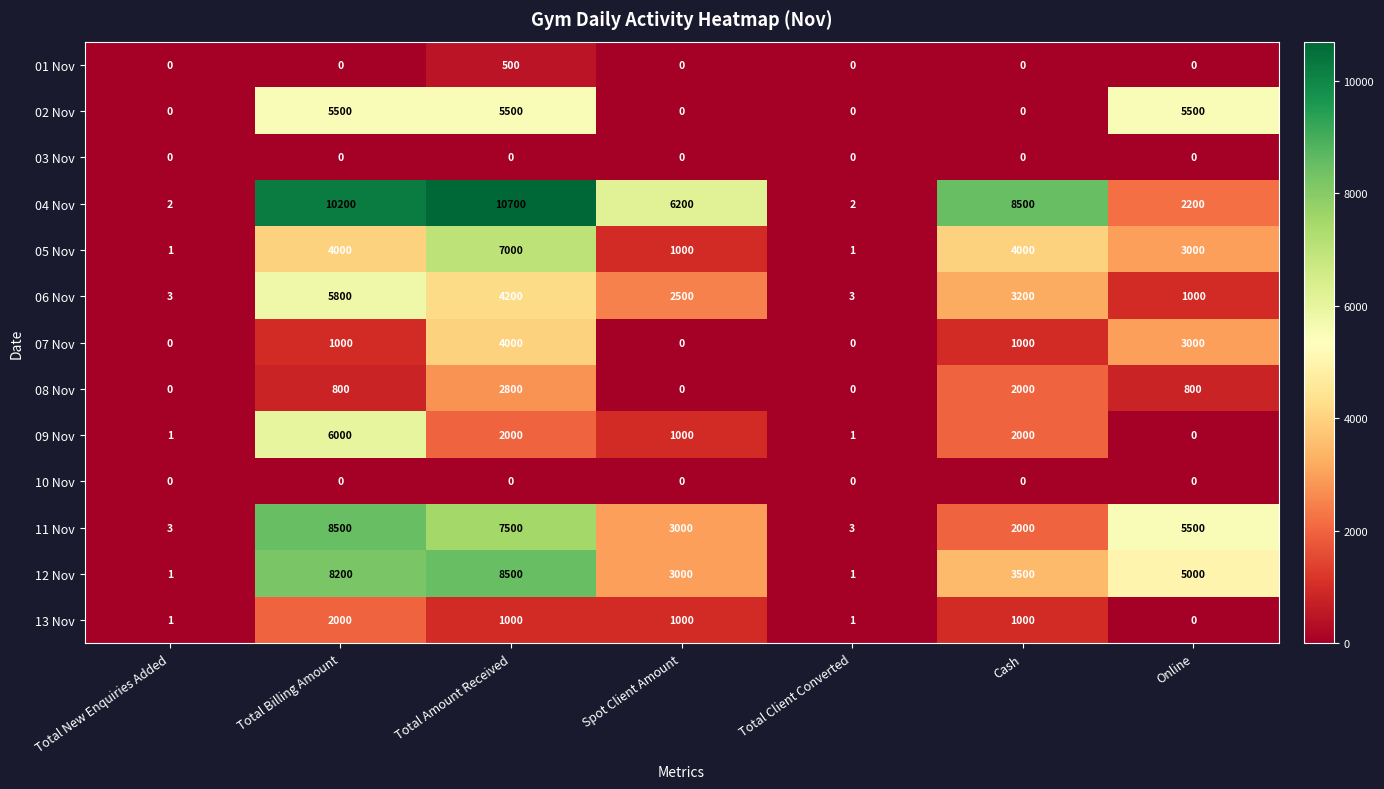

Which series has the widest spread of values?

04 Nov